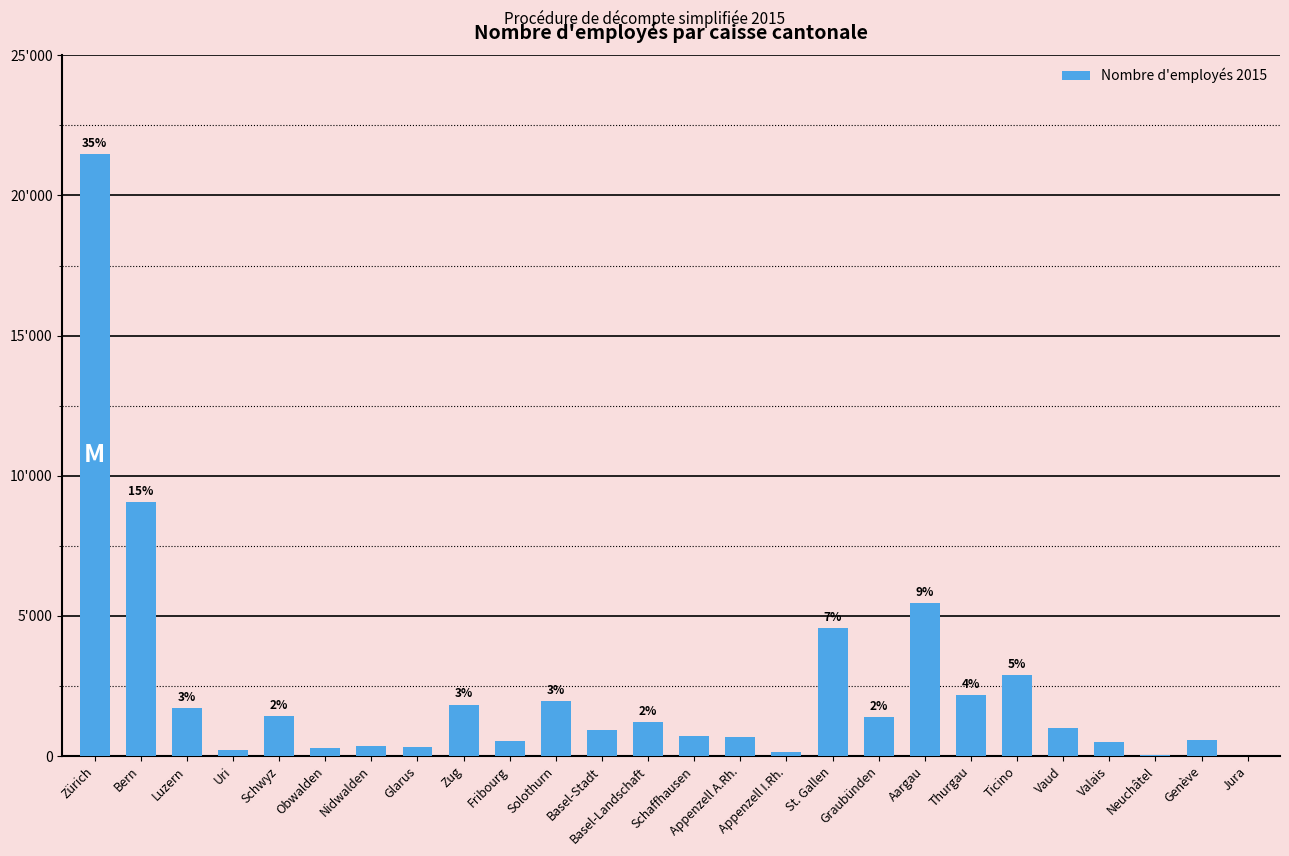

Are the bars horizontal?

No